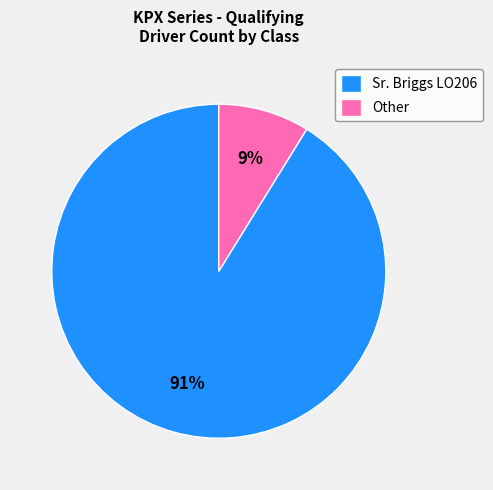

To the nearest percent, what is the average slice percentage?

50%